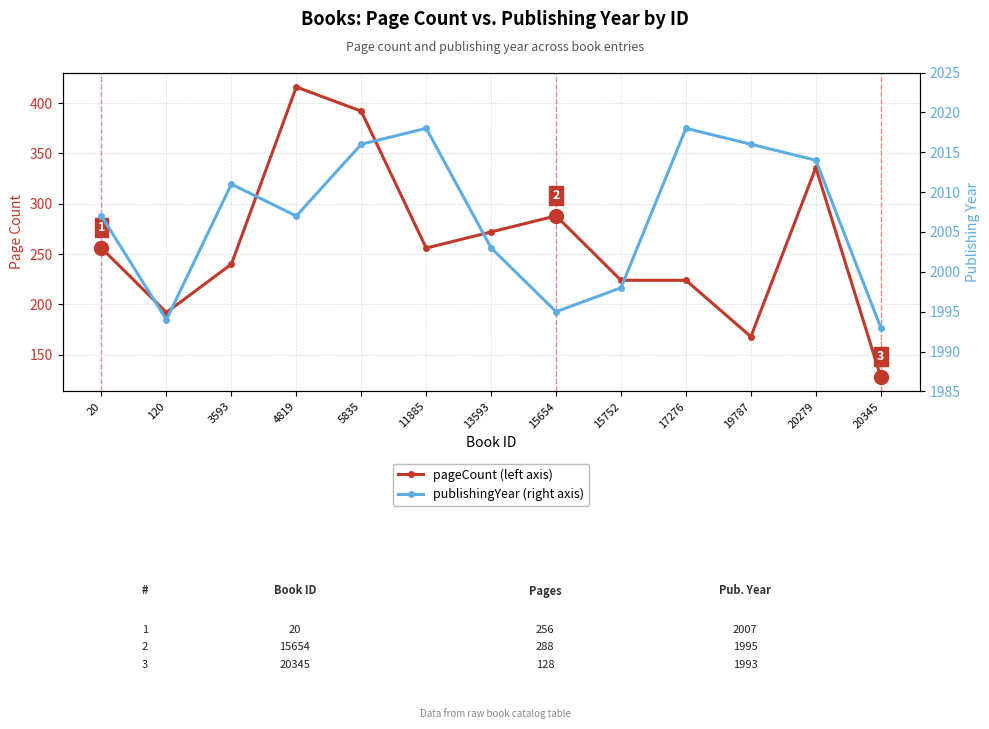

List the series in order of their peak value, highest first.

publishingYear, pageCount